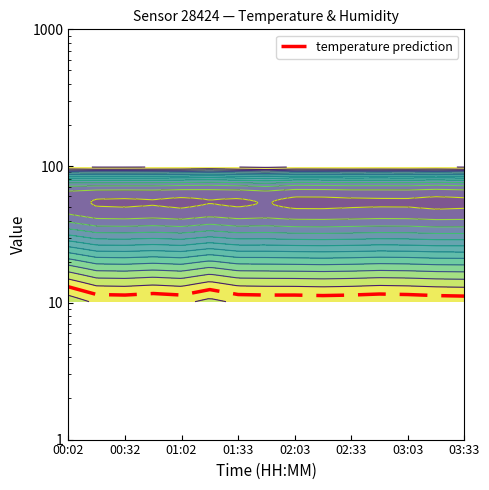

Count the number of categories in the chart.

15